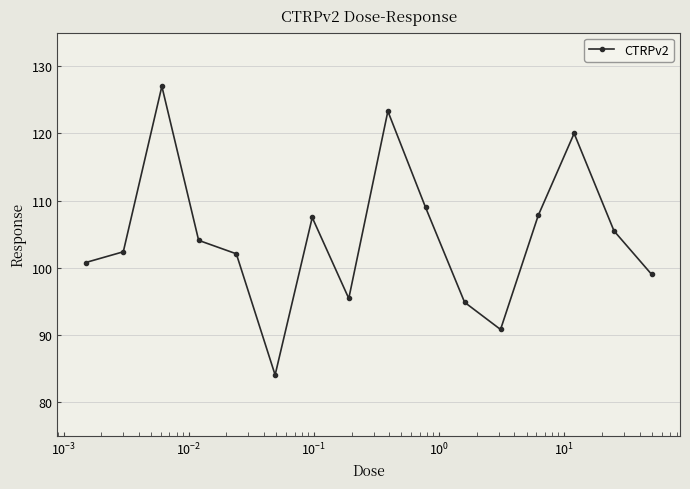

What is the greatest value displayed?

127.0